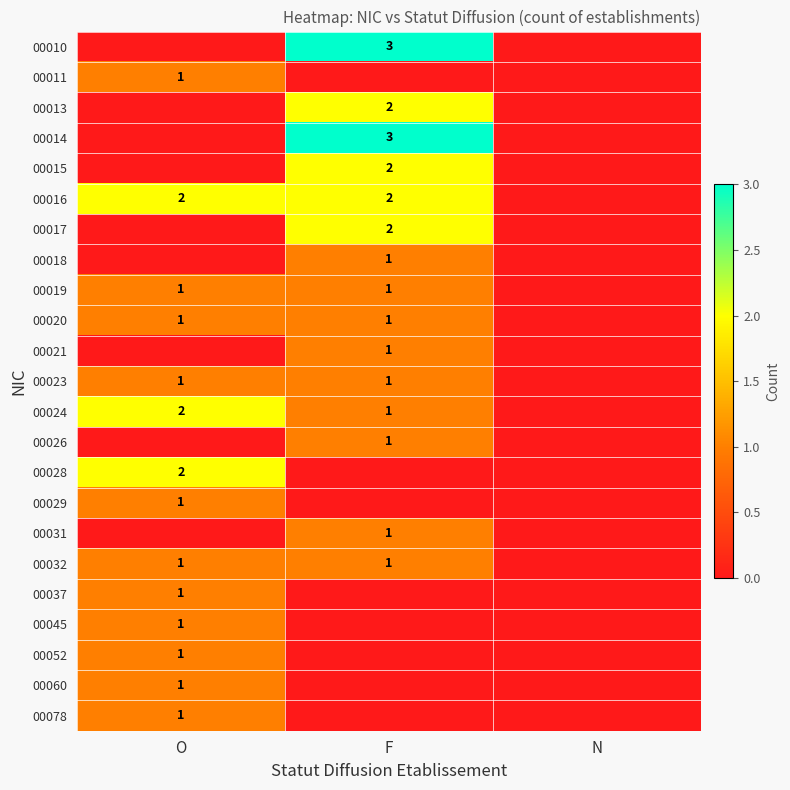

List the series in order of their peak value, lowest first.

00011, 00018, 00019, 00020, 00021, 00023, 00026, 00029, 00031, 00032, 00037, 00045, 00052, 00060, 00078, 00013, 00015, 00016, 00017, 00024, 00028, 00010, 00014